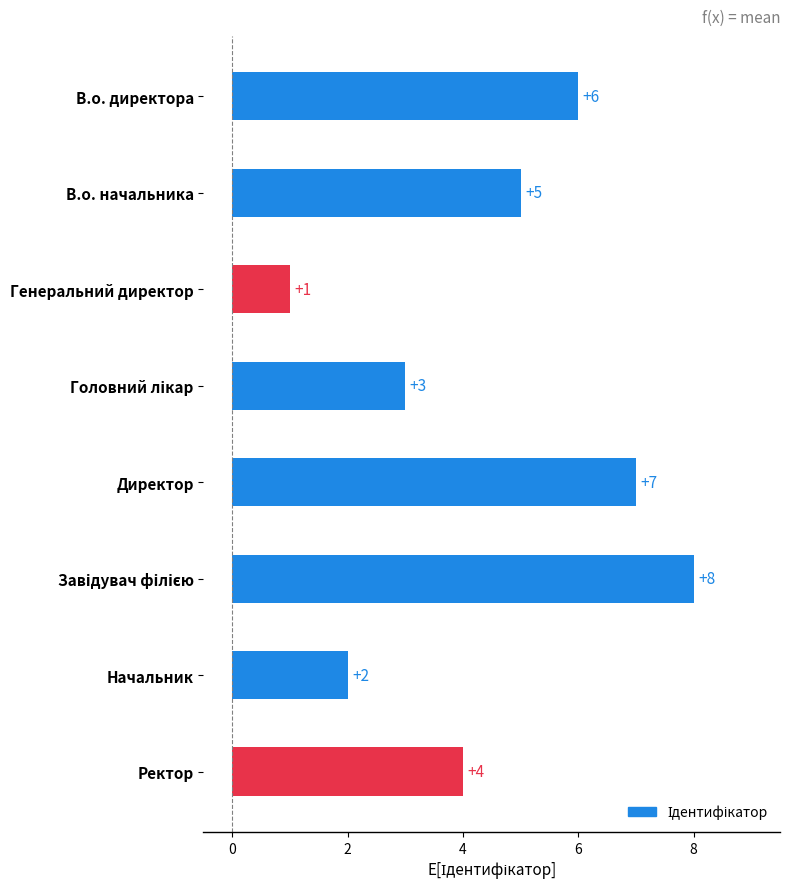

Between В.о. директора and Ректор, which is larger?

В.о. директора